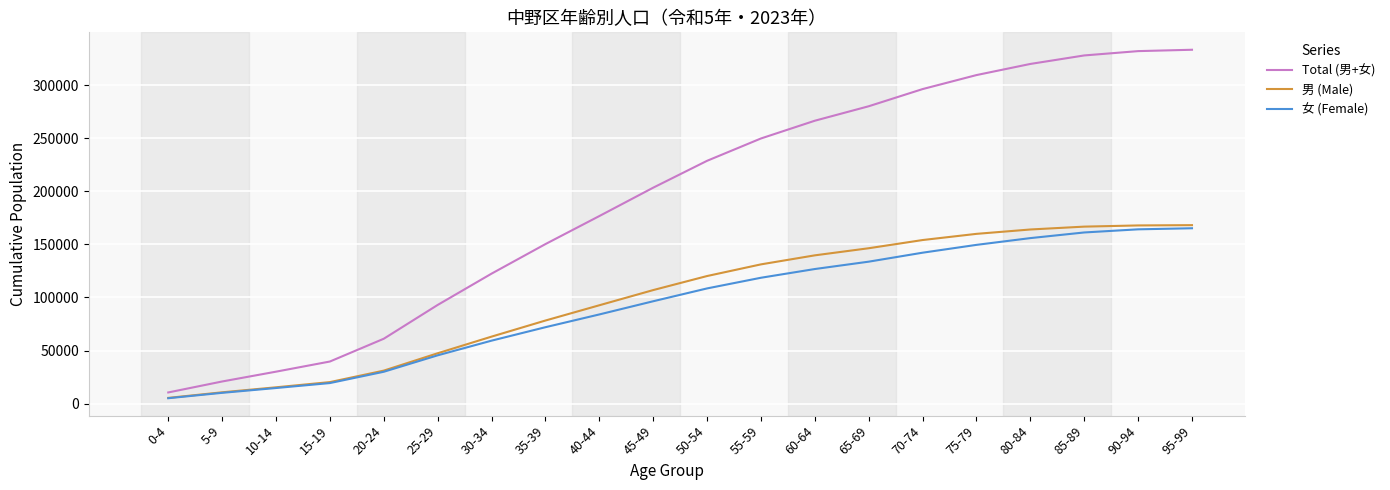

What is the difference between the highest and lowest values at 25-29?

47459